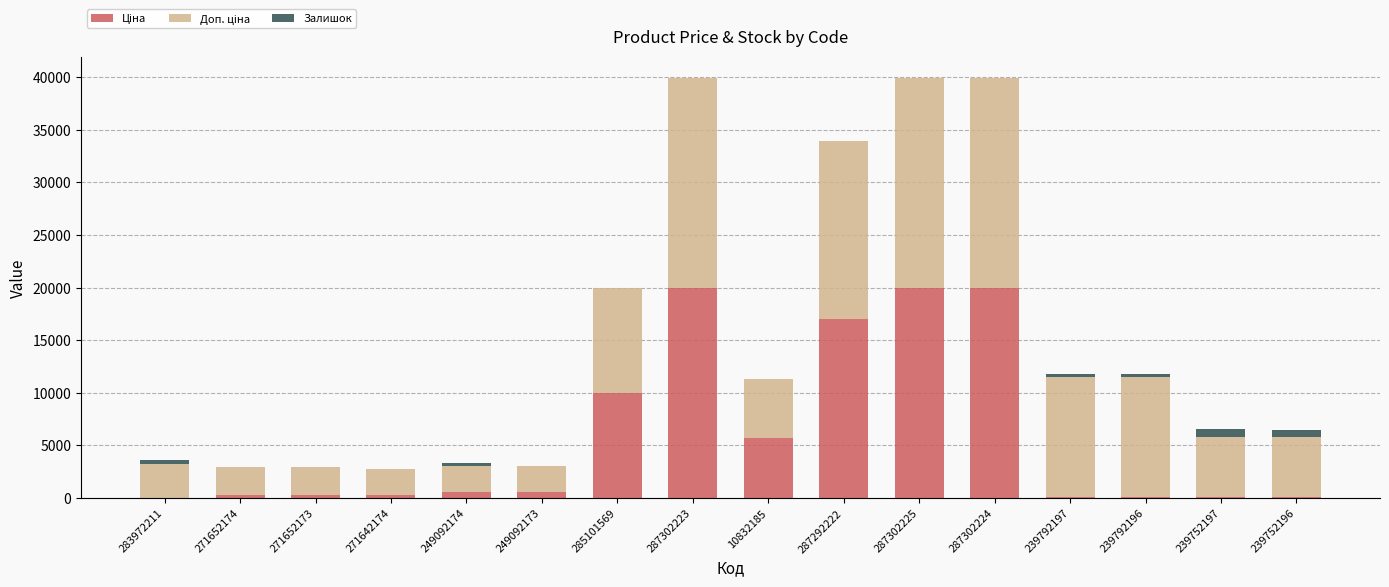

Are the bars horizontal?

No